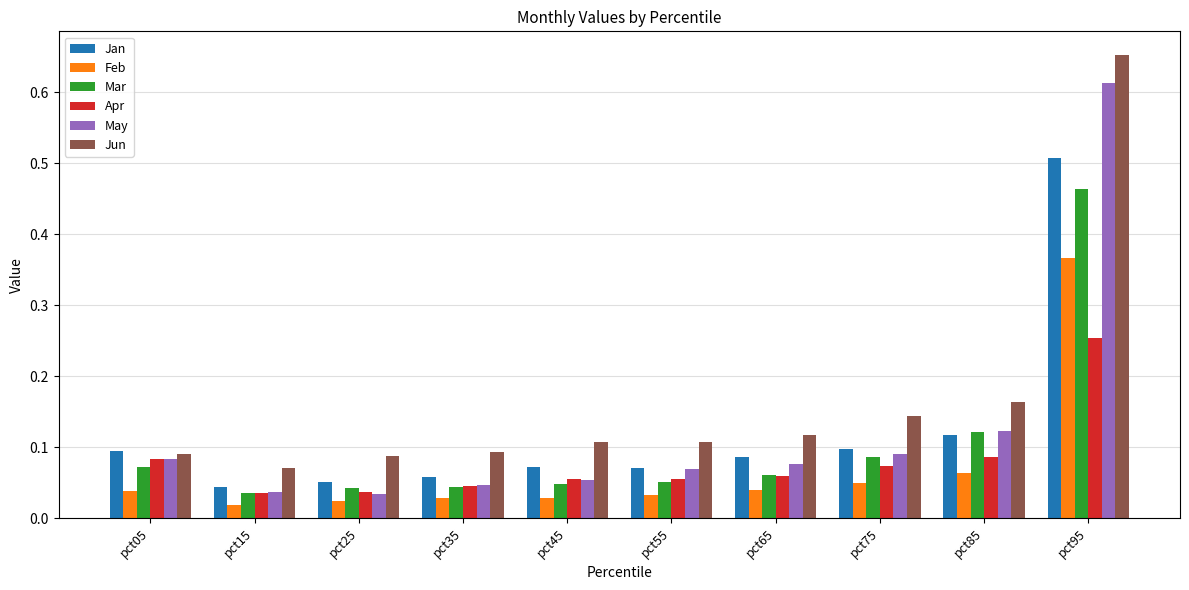

Count the Jun values in the range 0 to 1.

10